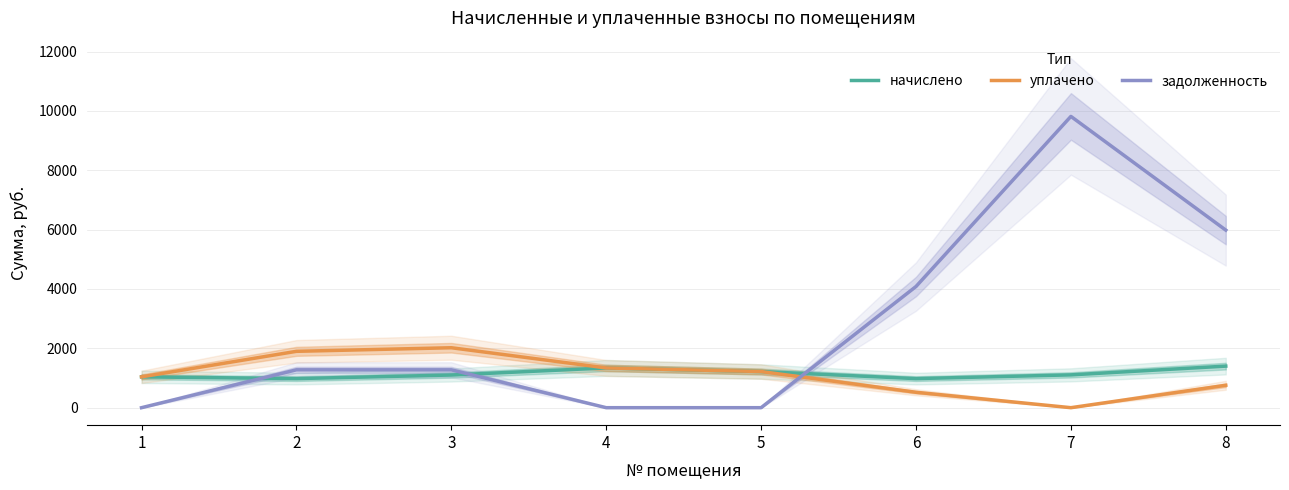

True or false: уплачено and начислено cross at least once.

False